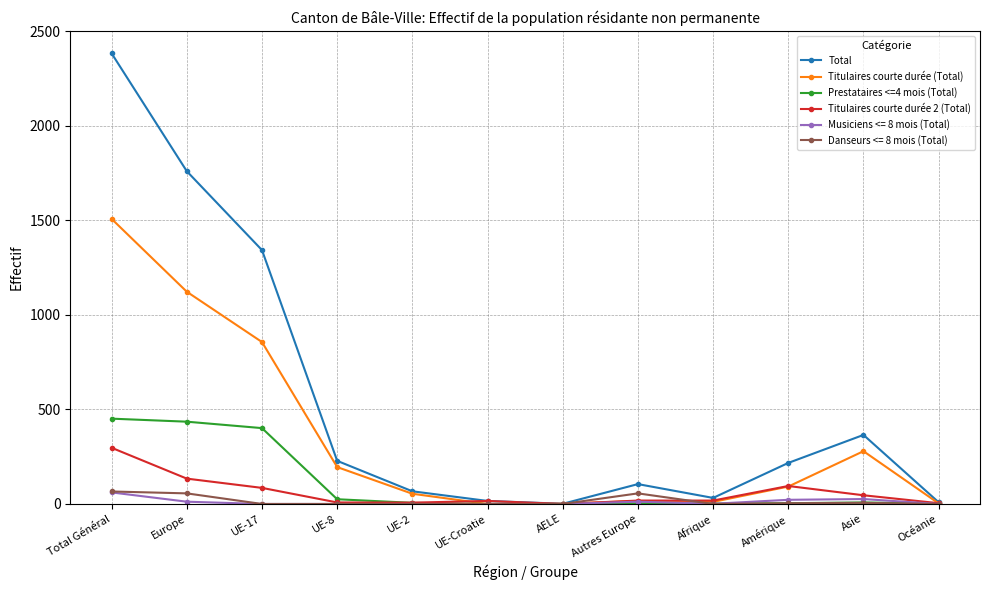

How many categories are shown in the chart?

12